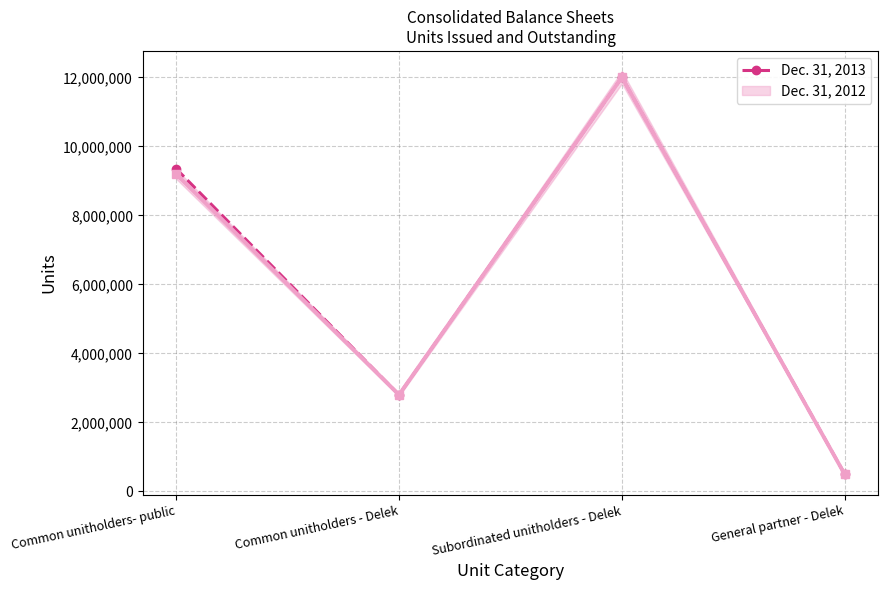

The value at Common unitholders - Delek is 1190673. True or false?

False